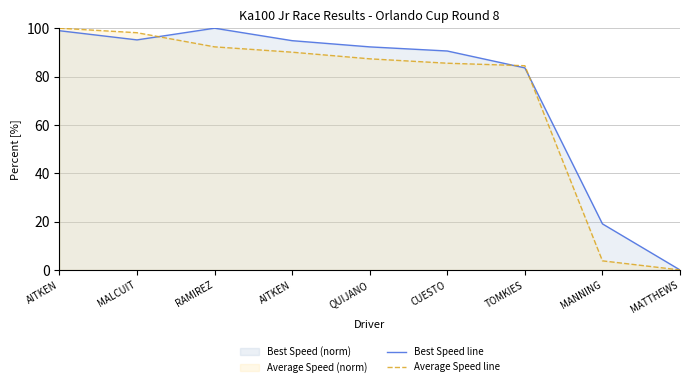

What is the total value across all series at AITKEN?

199.0